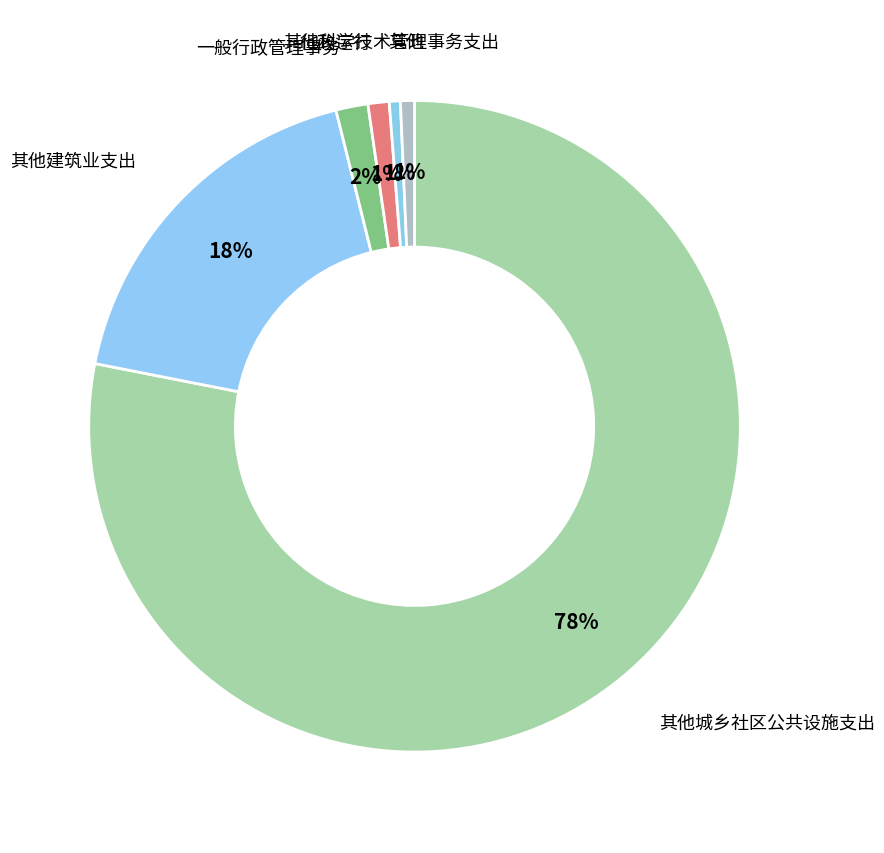

Which slice is the smallest?

机关事业单位职业年金缴费支出